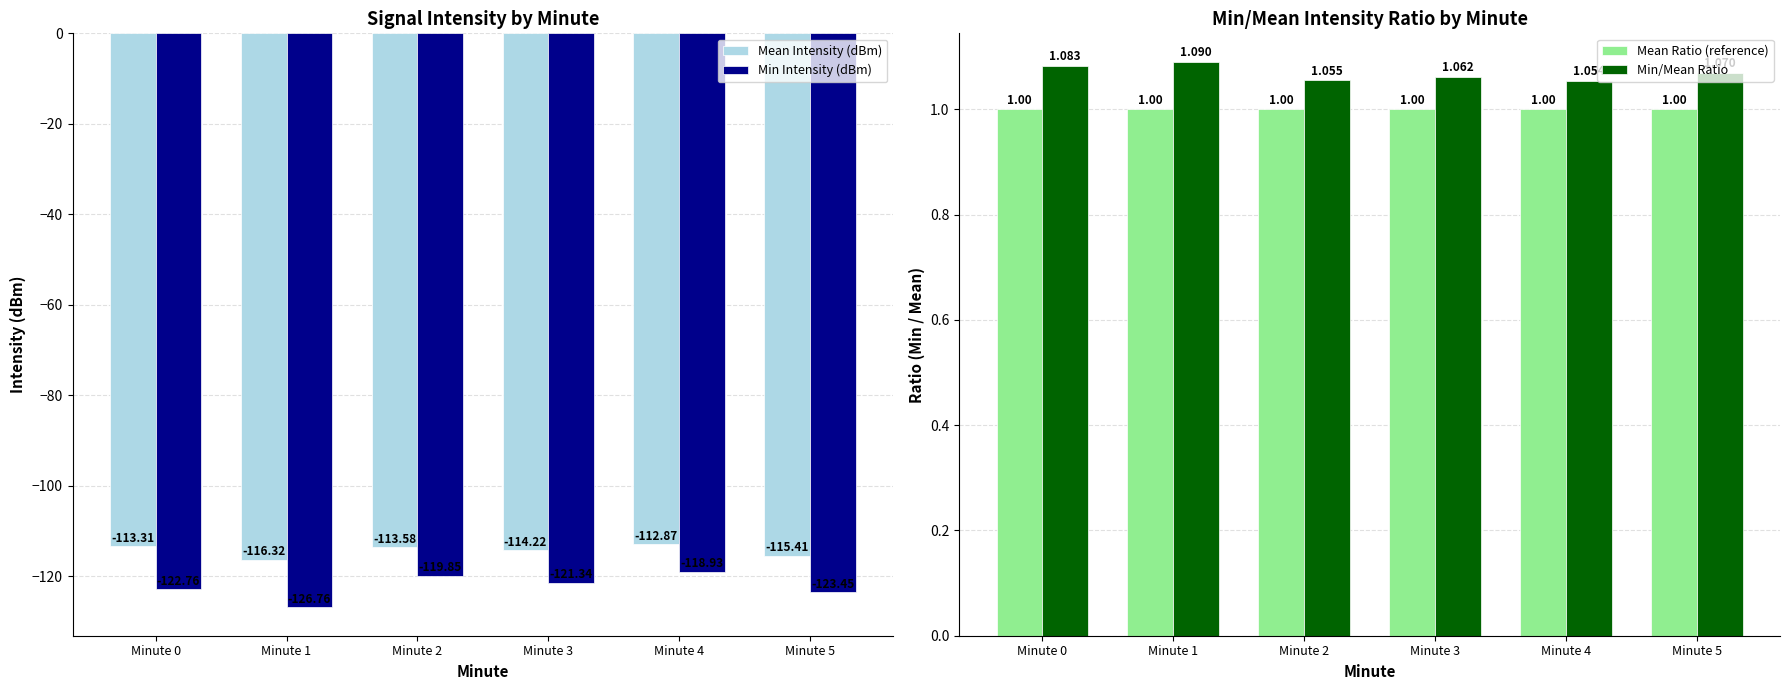

True or false: Min/Mean Ratio has a value of 1.1 at Minute 0.

True